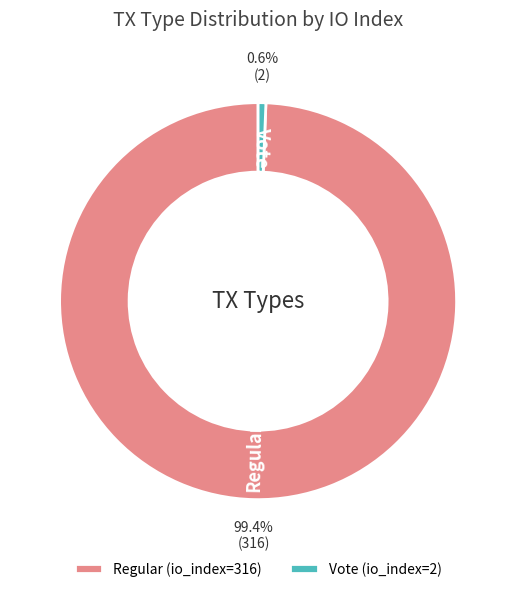

True or false: Regular accounts for 99% of the total.

True